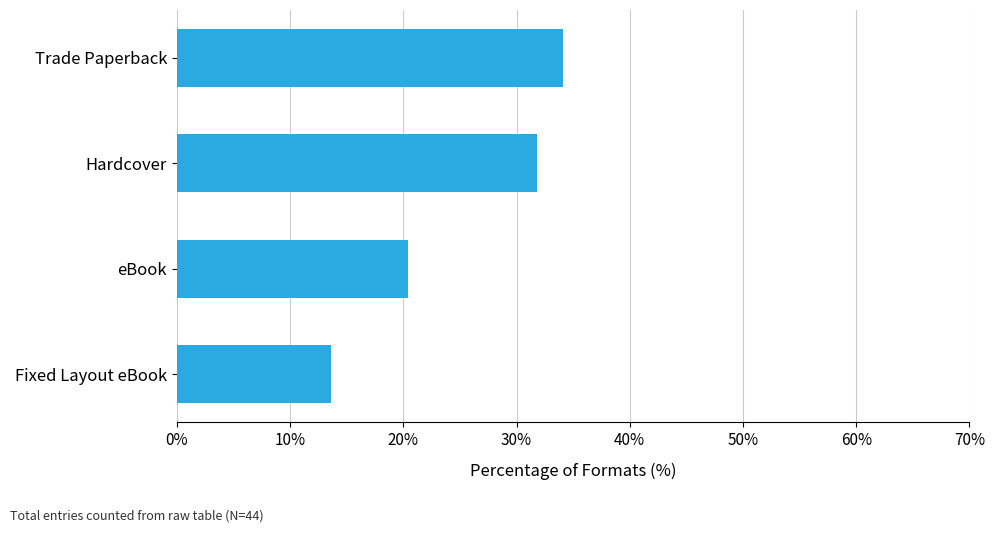

What is the average value?

25.0